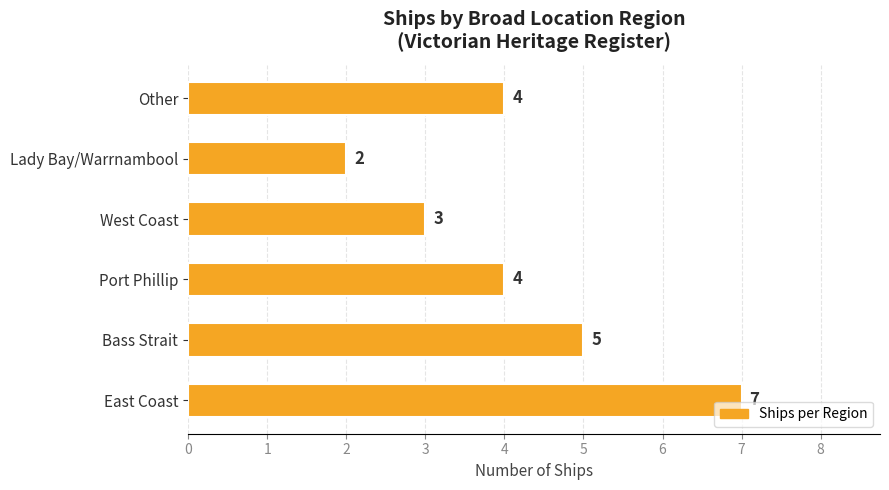

Between West Coast and Lady Bay/Warrnambool, which is larger?

West Coast